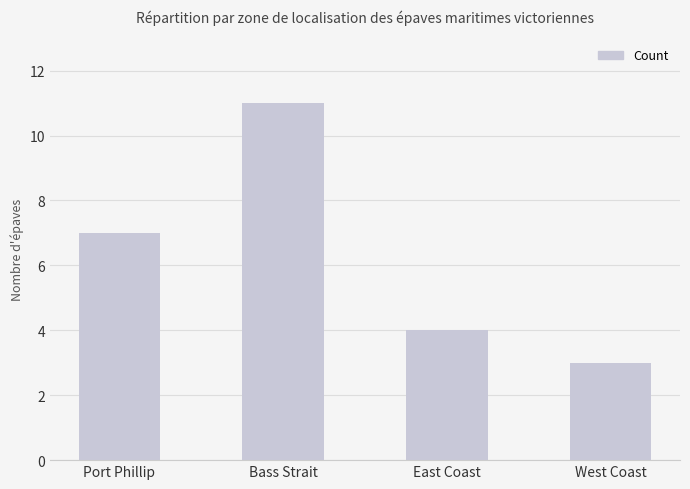

At which label is the value closest to 7?

Port Phillip